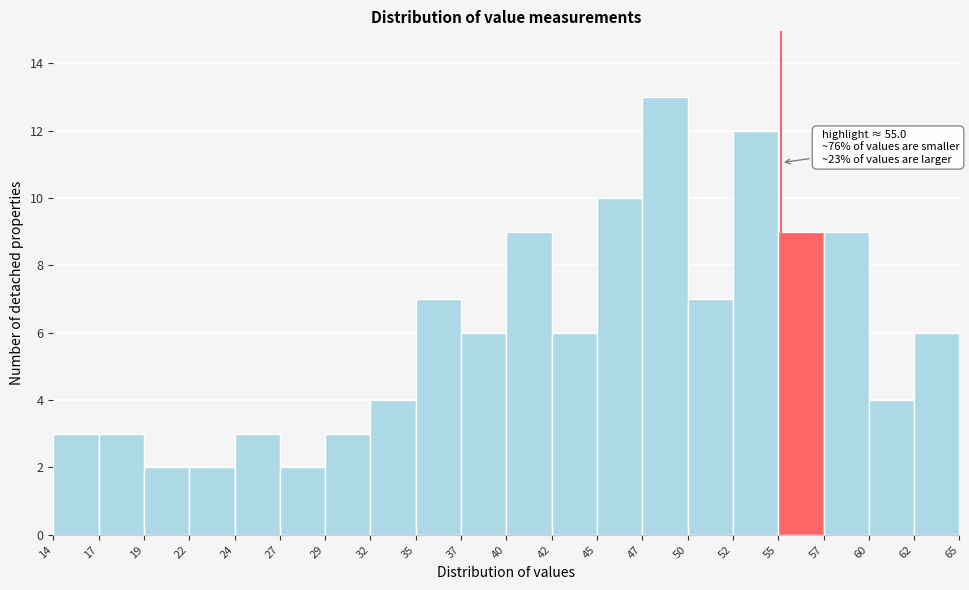

Over which range of the x-axis is the bar tallest?

47 to 50